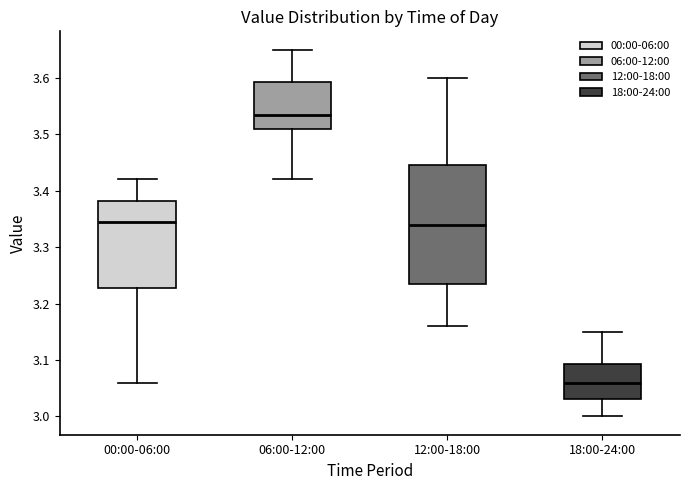

Which box is the tallest, from its lower edge to its upper edge?

12:00-18:00